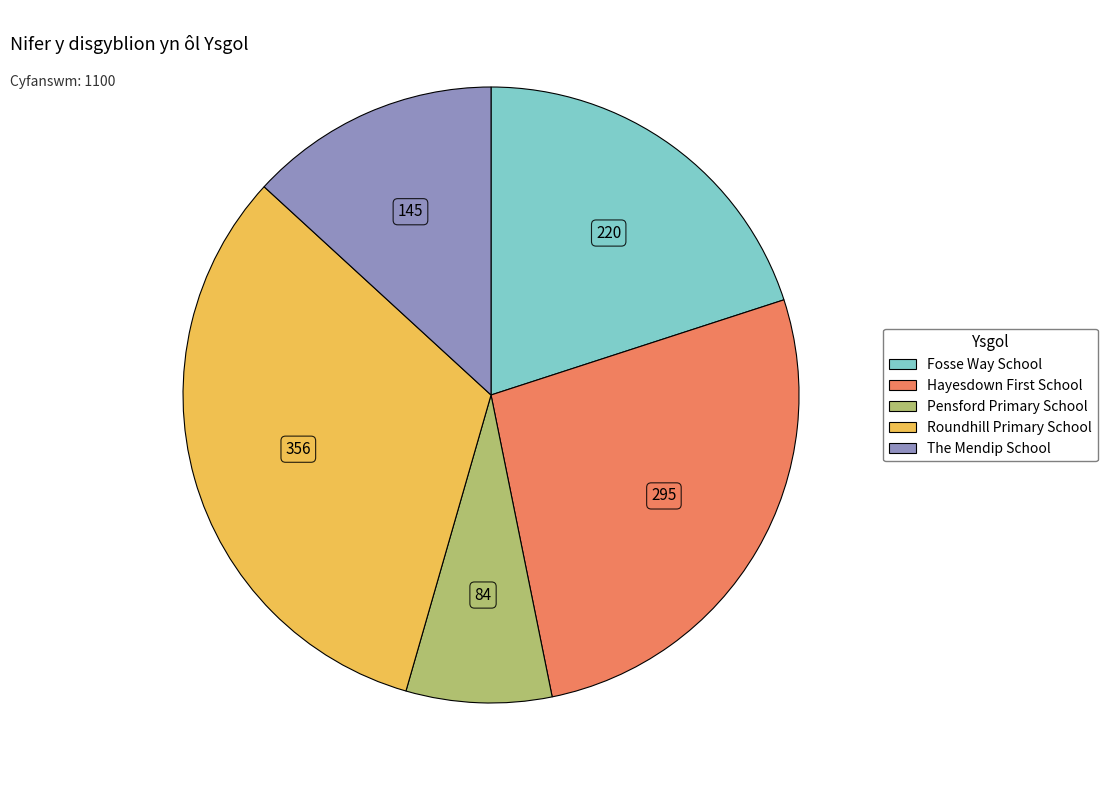

Combined, do The Mendip School and Roundhill Primary School account for over 50%?

No